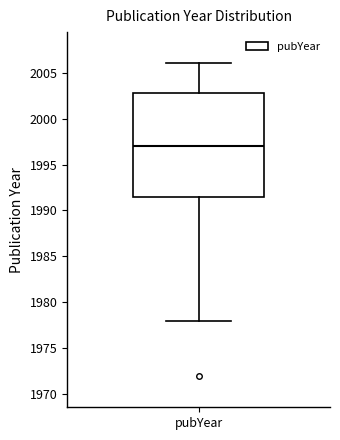

Where does the median line of the box for pubYear sit on the y-axis? The values are not printed on the chart, so give them approximately, as read against the axis.

1997.0